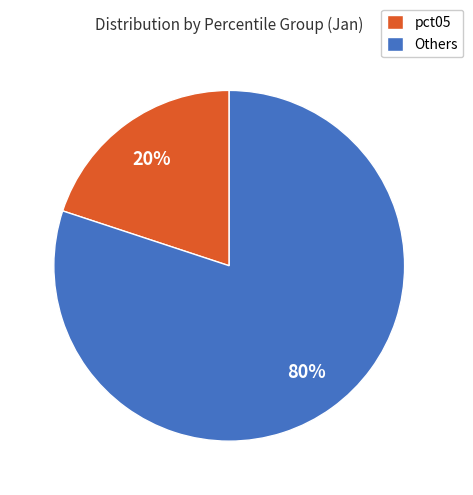

To the nearest percent, what is the average slice percentage?

50%